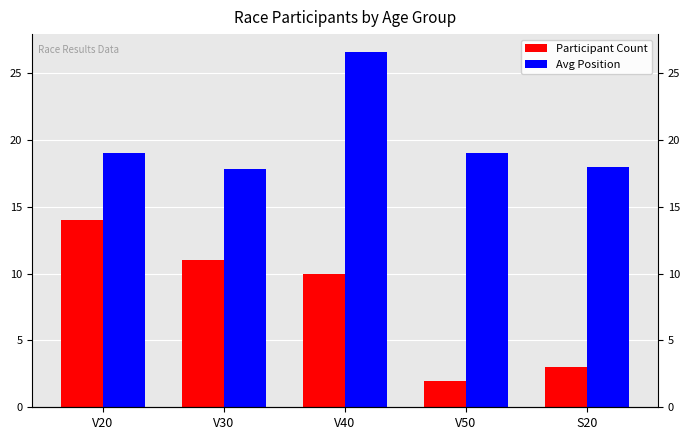

Are the bars grouped side by side (vs. stacked)?

Yes